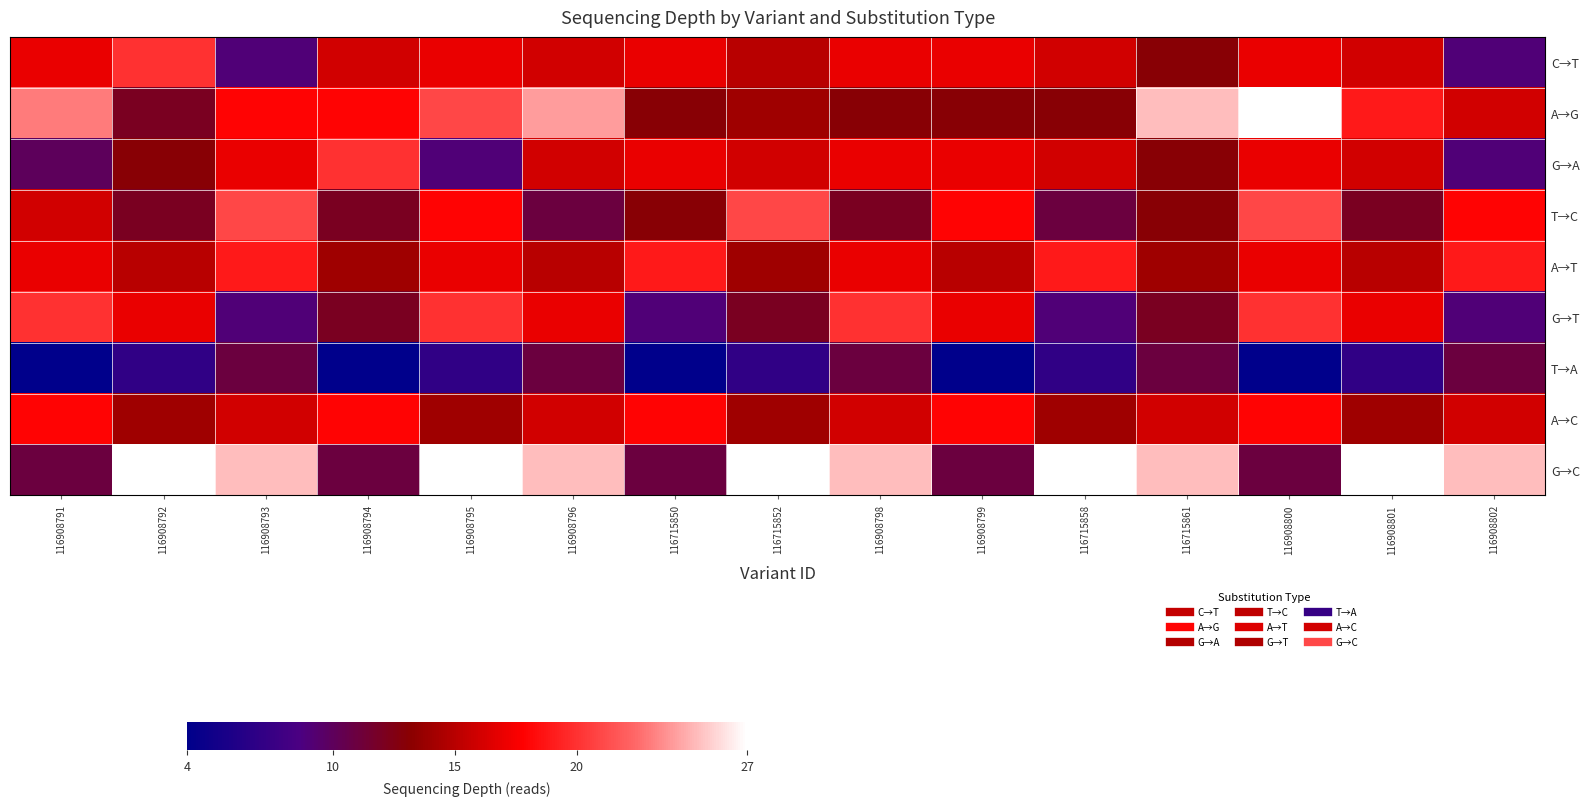

Rank the series at 116908791 from lowest to highest value.

T→A, G→A, G→C, T→C, C→T, A→T, A→C, G→T, A→G